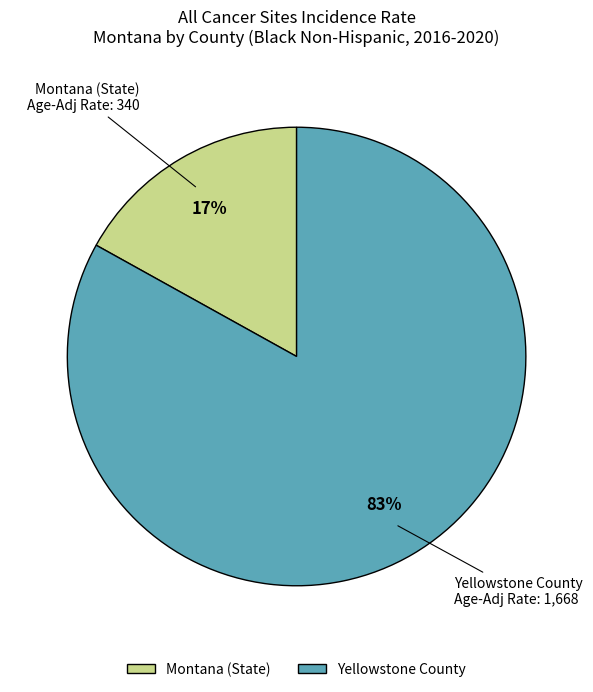

To the nearest percent, what is the average slice percentage?

50%